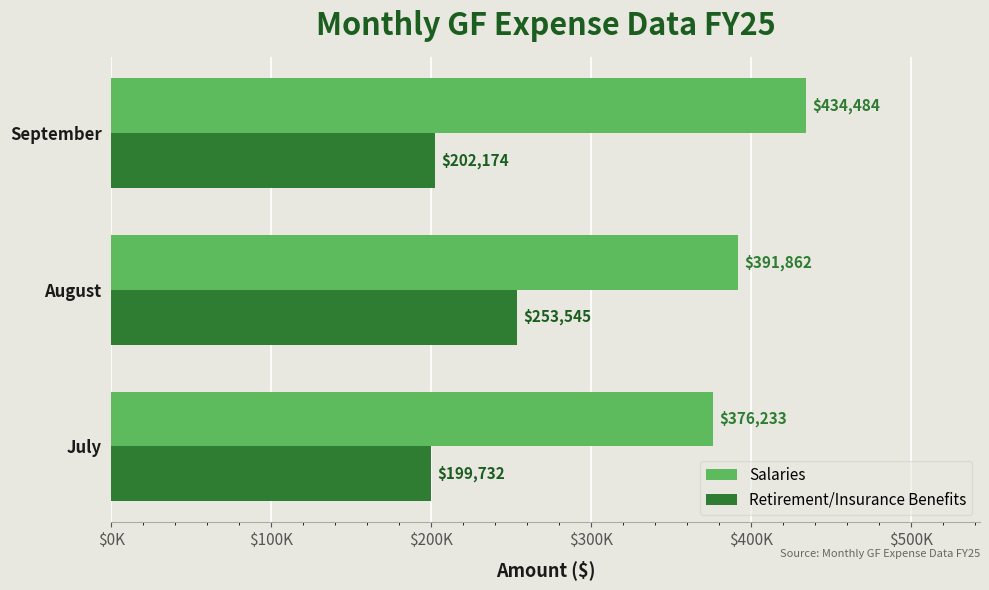

List the series in order of their peak value, highest first.

Salaries, Retirement/Insurance Benefits